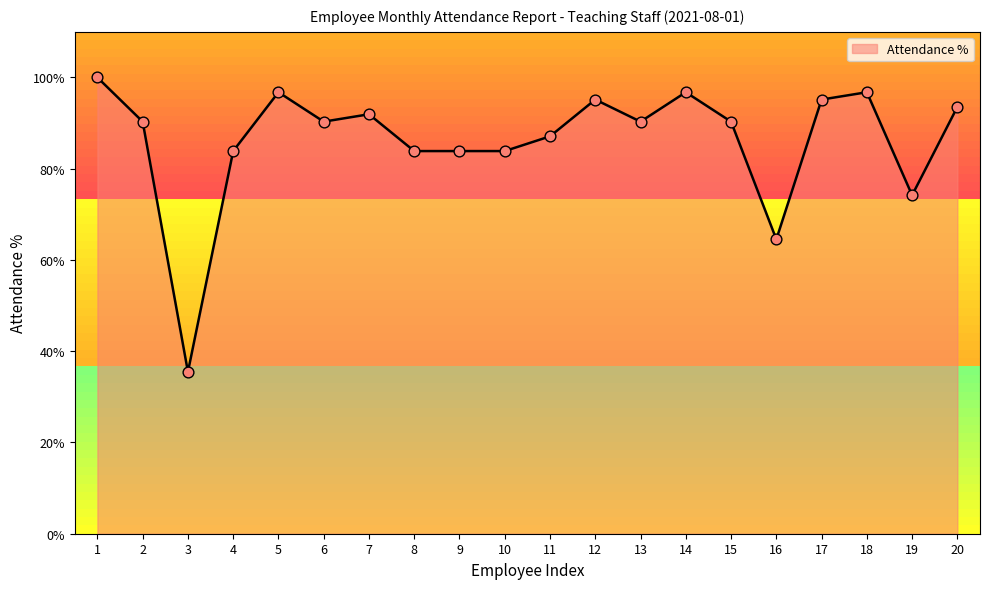

Which has a higher value, 18 or 19?

18